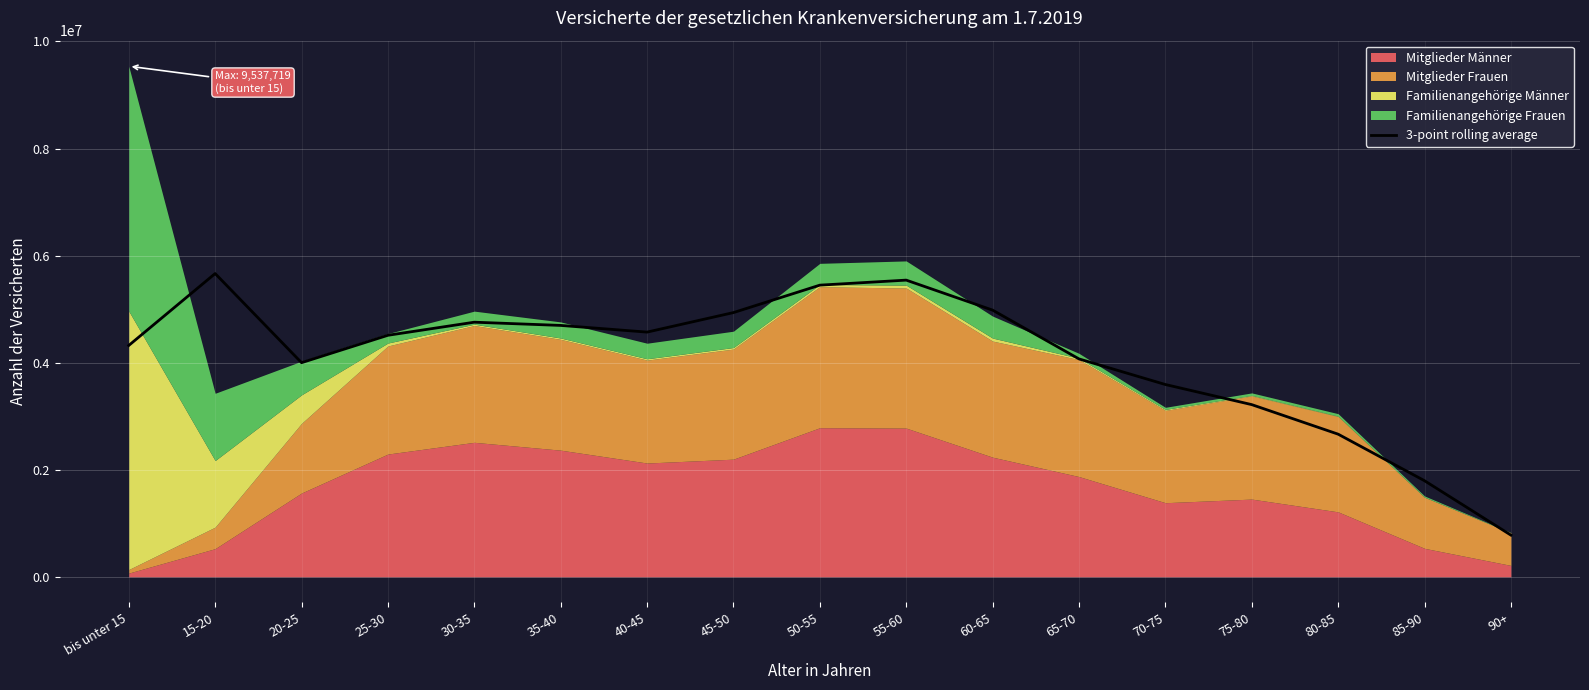

How many categories are shown in the chart?

17